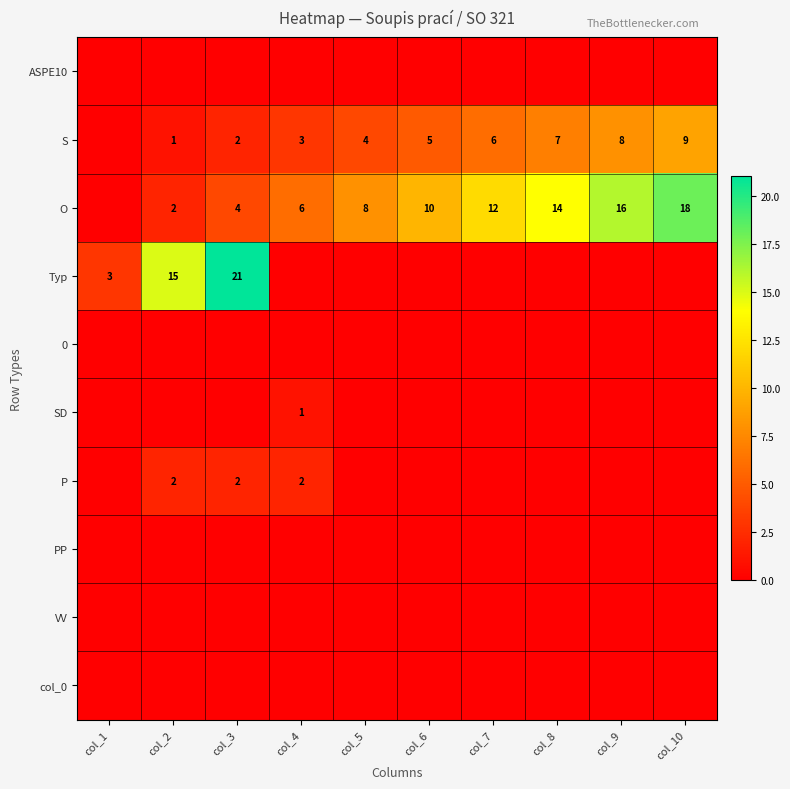

At how many categories does at least one series exceed 3?

9